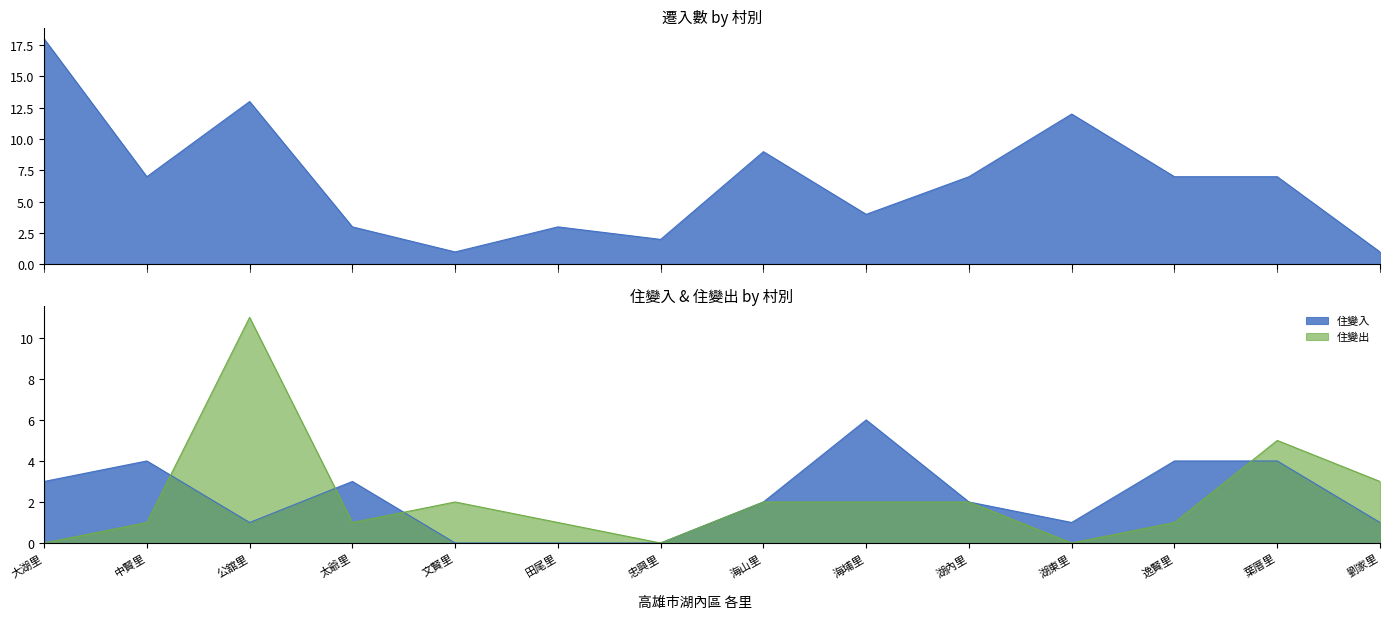

True or false: 住變出 has a value of 0 at 湖東里.

True